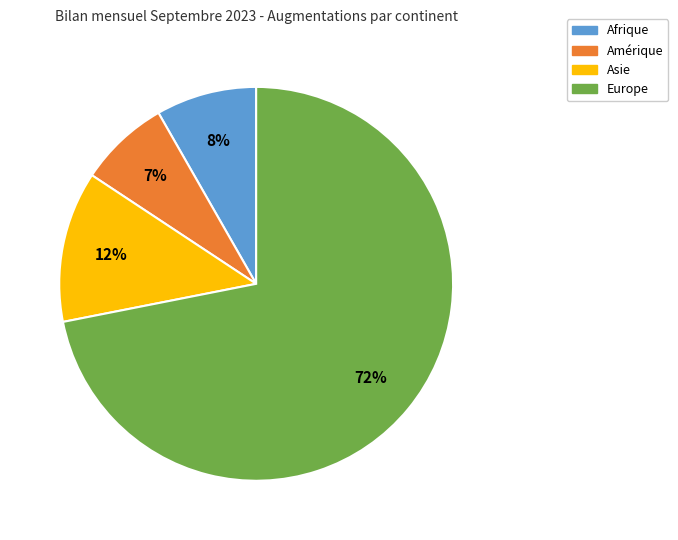

What is the smallest slice in the pie chart?

Amérique